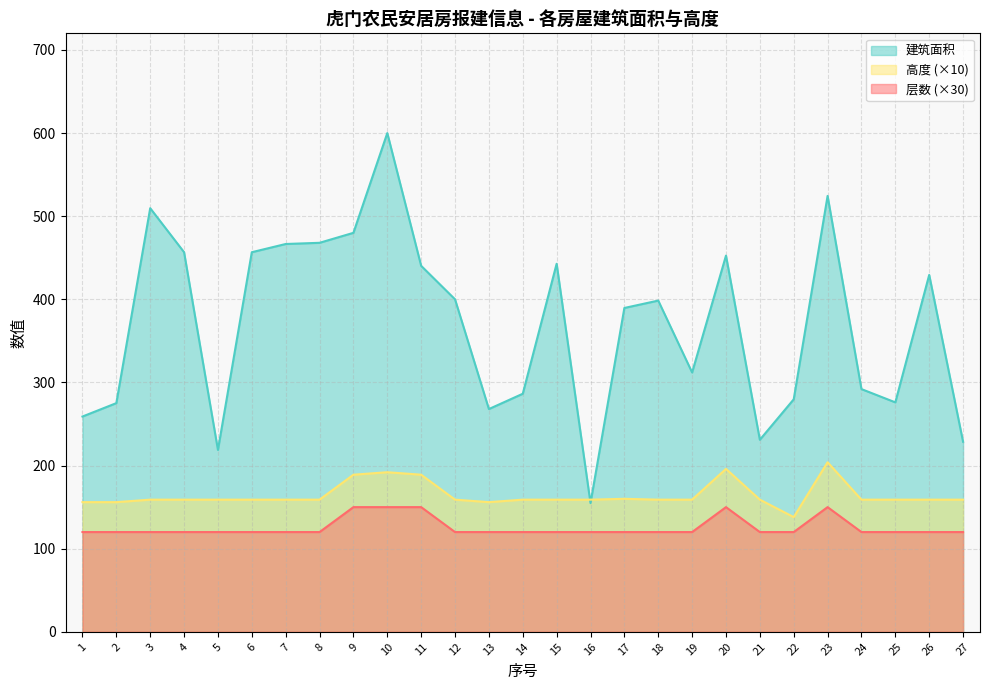

How many values in the 高度 series exceed 159?

6